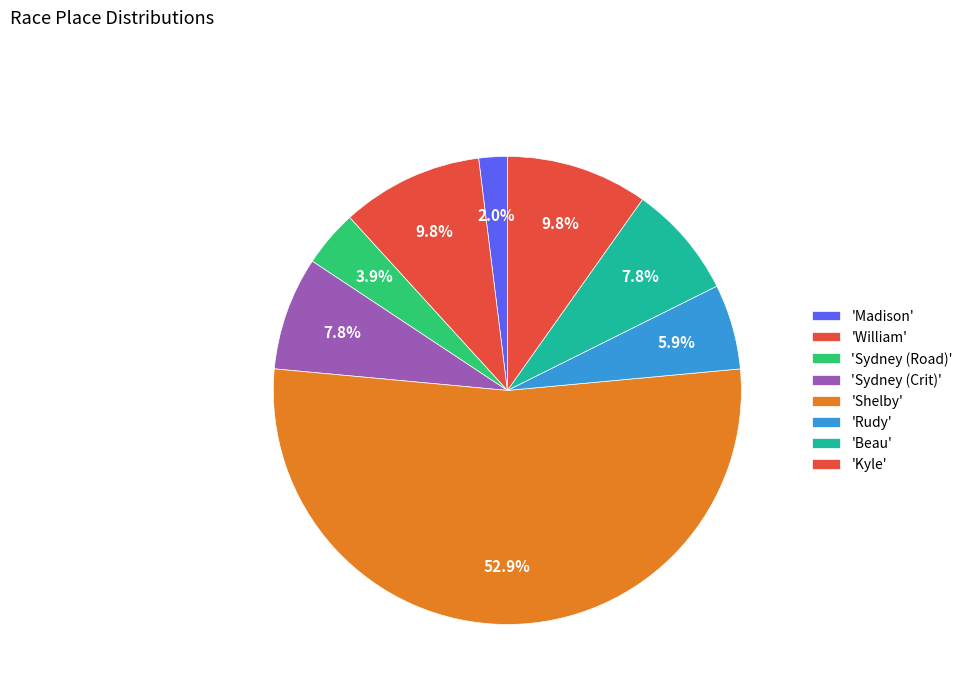

How many slices are in this pie chart?

8